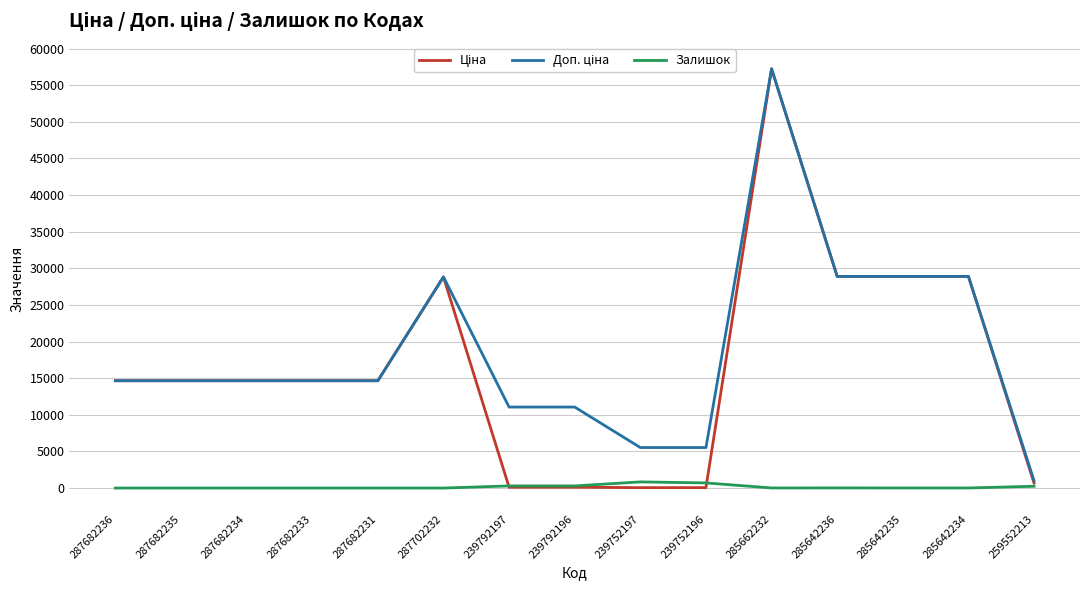

The value of Залишок at 287682234 is 0.0. True or false?

True